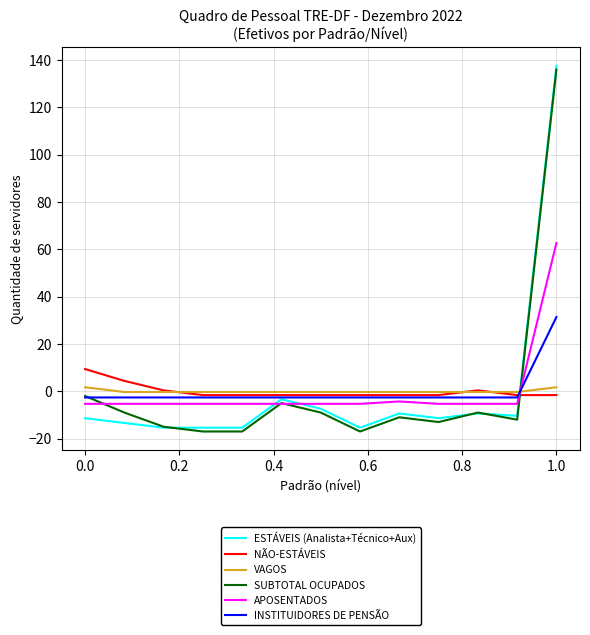

How many lines are shown in the chart?

6